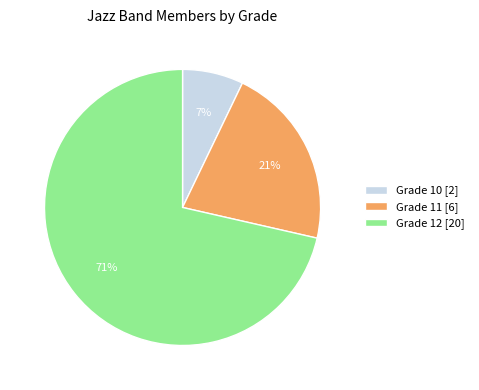

The Grade 10 [2] slice represents 20% of the pie. True or false?

False